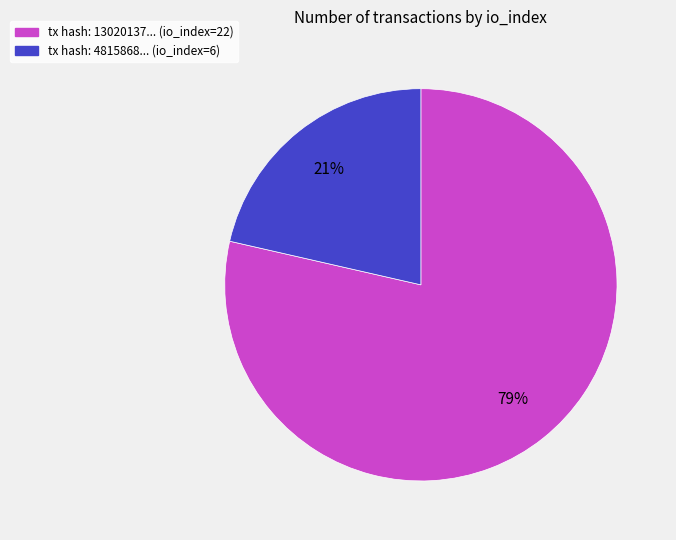

Is there any slice that represents more than half of the pie?

Yes